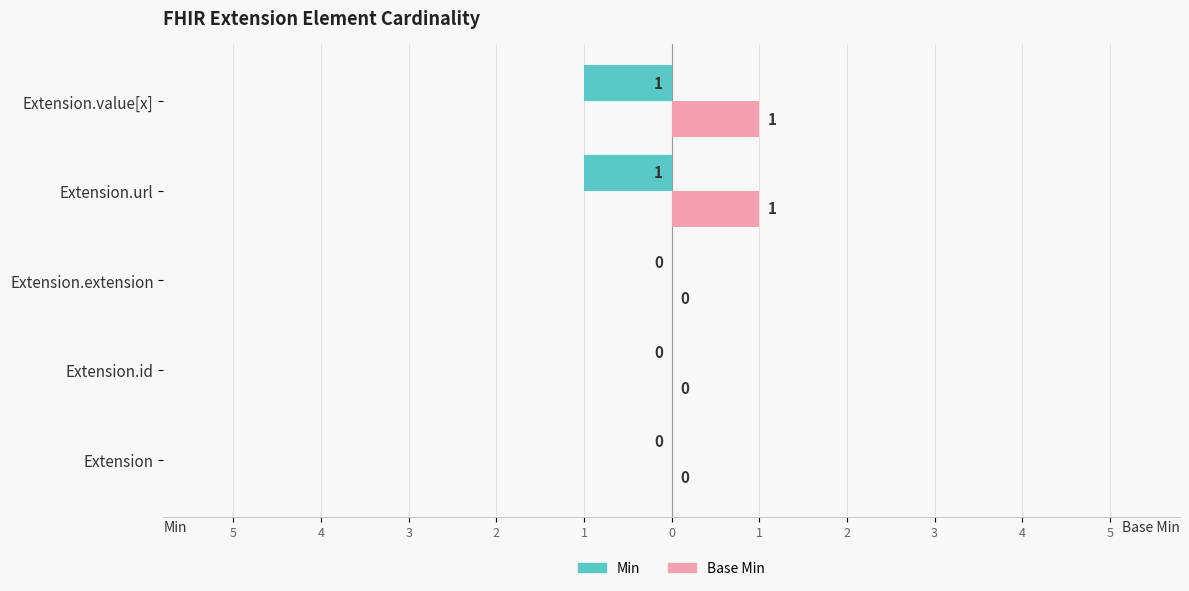

What are all the series names shown in the legend?

Min, Base Min